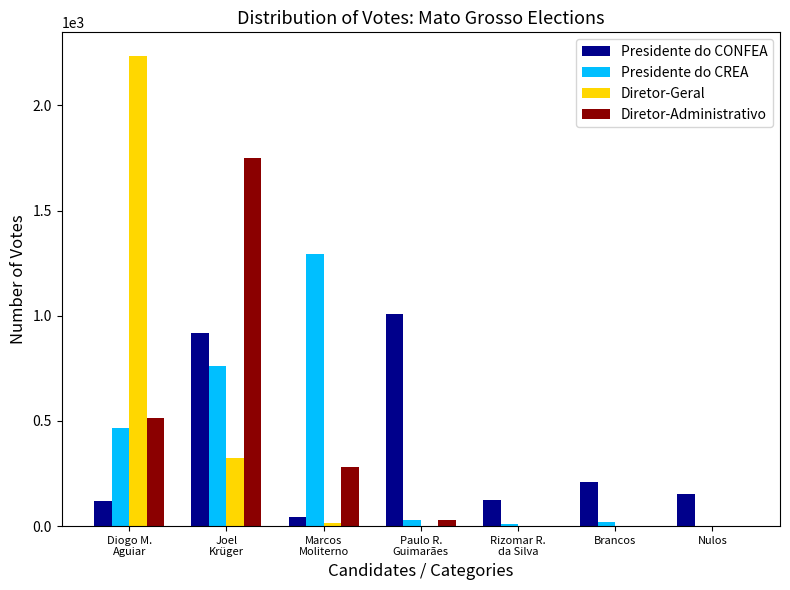

What is the greatest value displayed?

2235